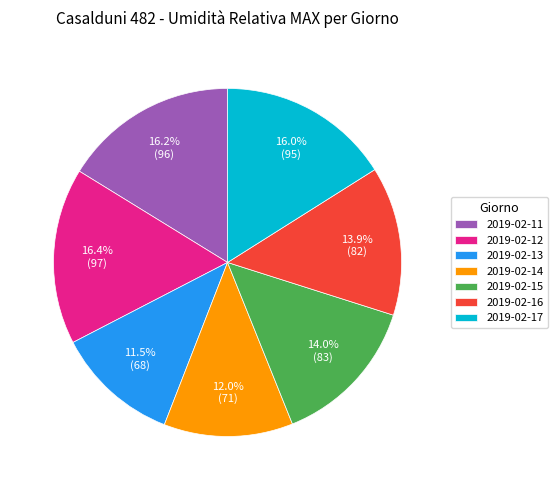

To the nearest percent, what percentage of the pie is 2019-02-11?

16%